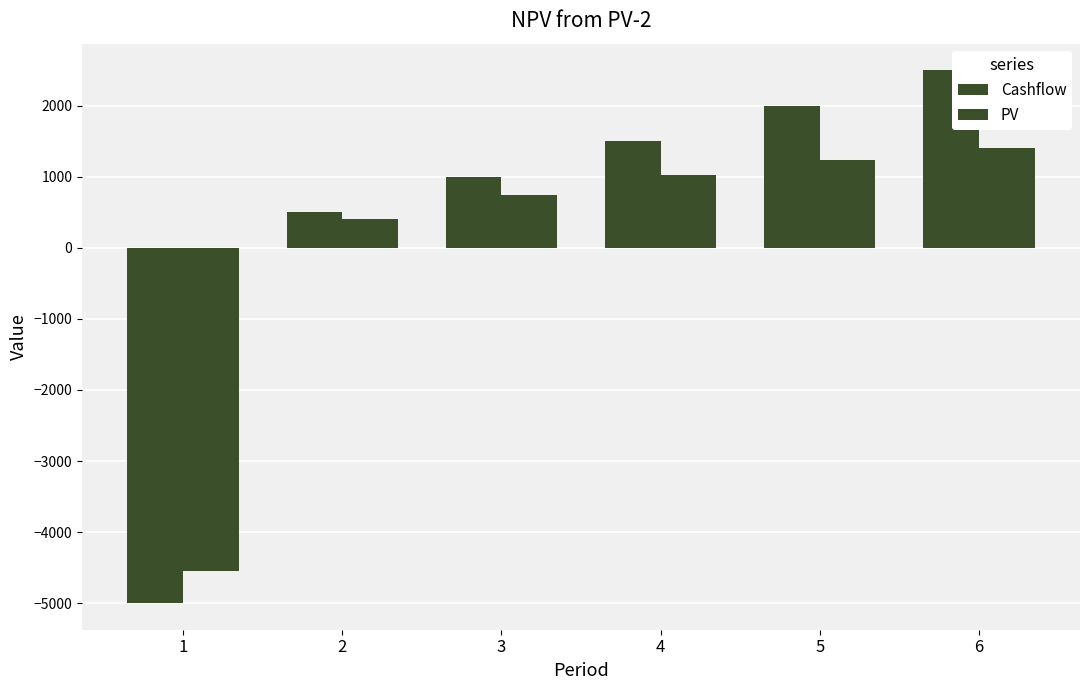

At which label does PV first exceed 1024?

4